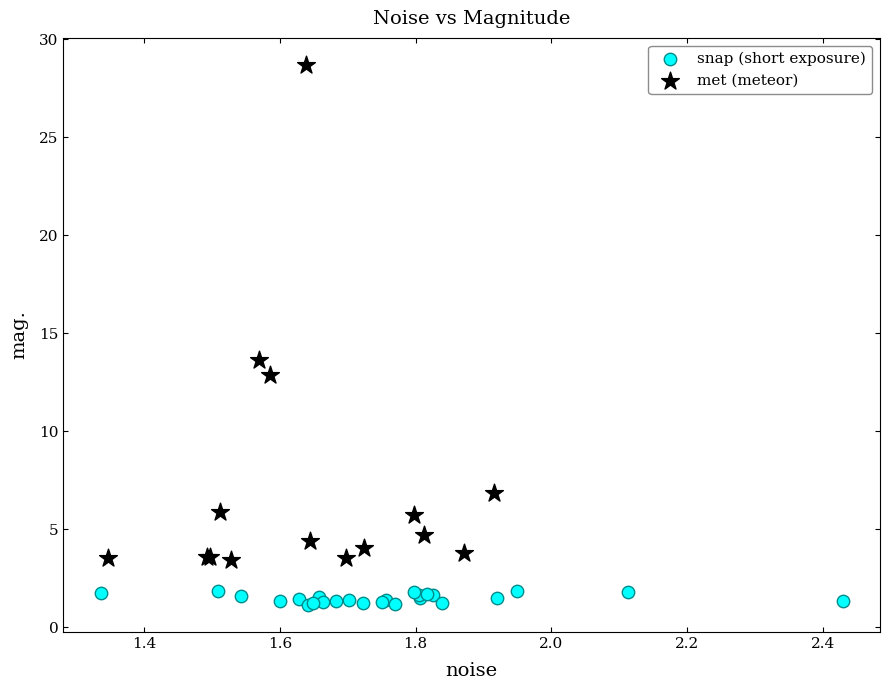

Which series contains the lowest Y value?

snap (short exposure)